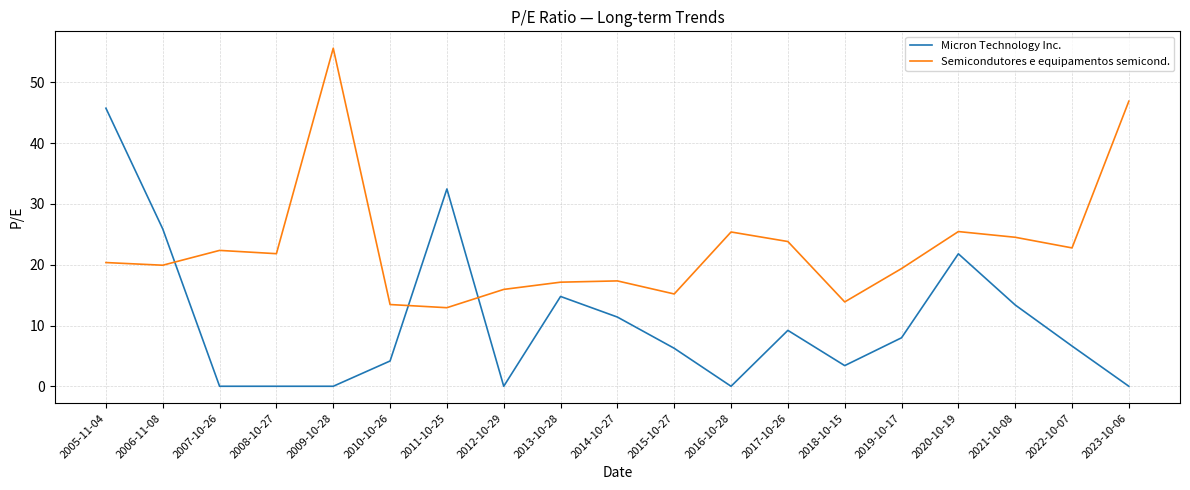

At 2018-10-15, list the series in order from smallest to largest.

Micron Technology Inc., Semicondutores e equipamentos semicond.